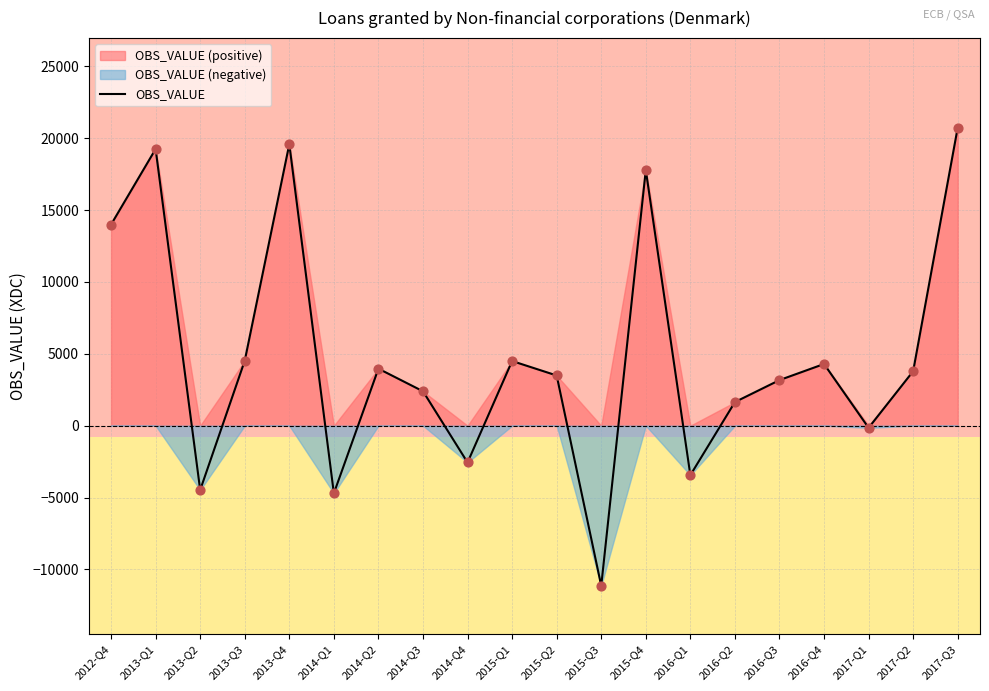

What is the change in value from 2012-Q4 to 2014-Q2?

-10025